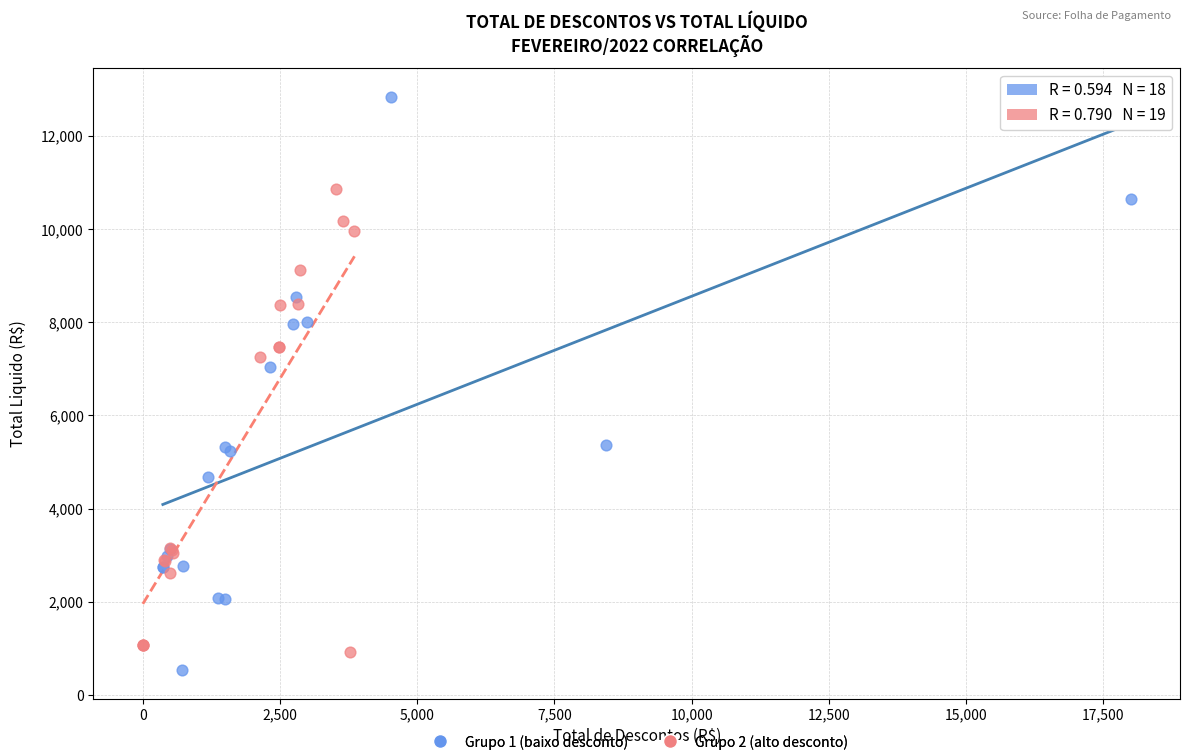

Which series reaches the maximum Y coordinate?

Grupo 1 (baixo desconto)